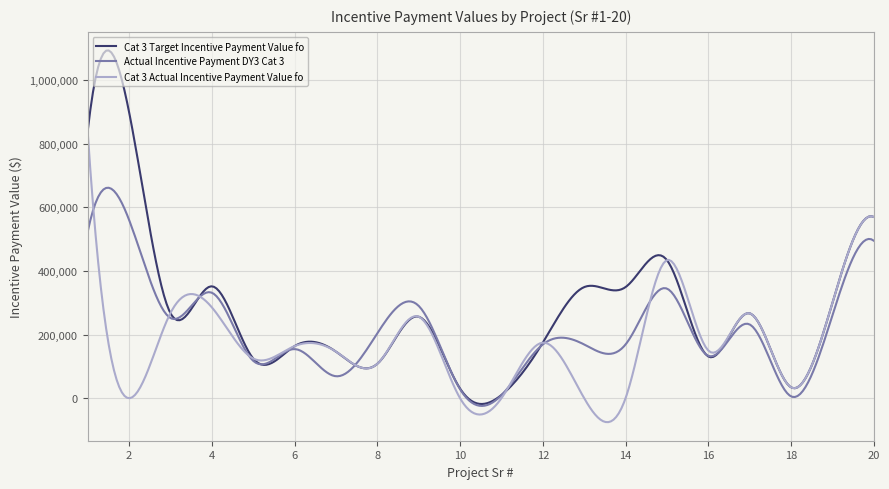

Which series has the largest range (max minus min)?

Cat 3 Target Incentive Payment Value fo